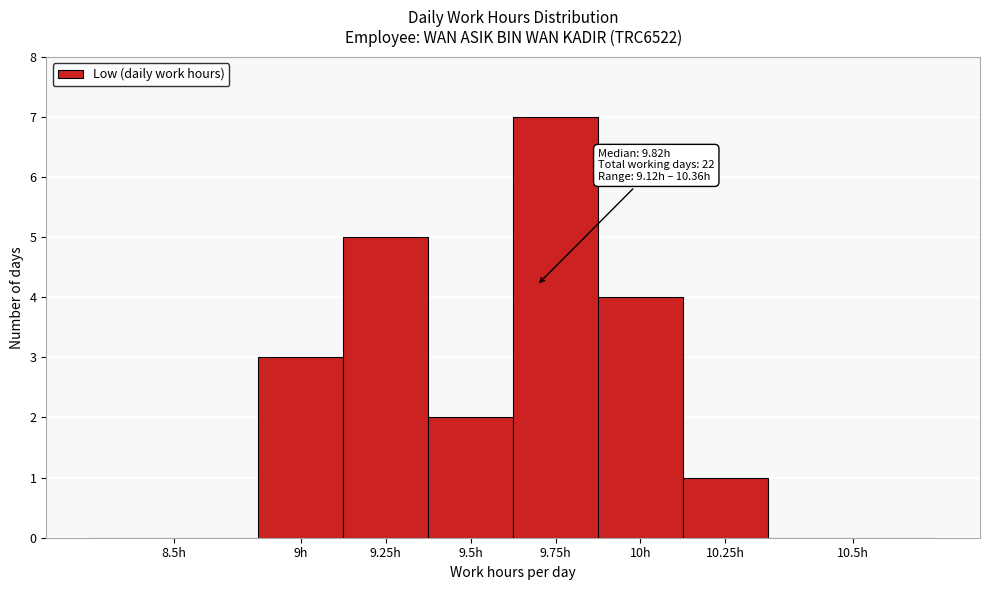

Reading left to right, transcribe all the data shown in this chart.

8.5h=0	9h=3	9.25h=5	9.5h=2	9.75h=7	10h=4	10.25h=1	10.5h=0